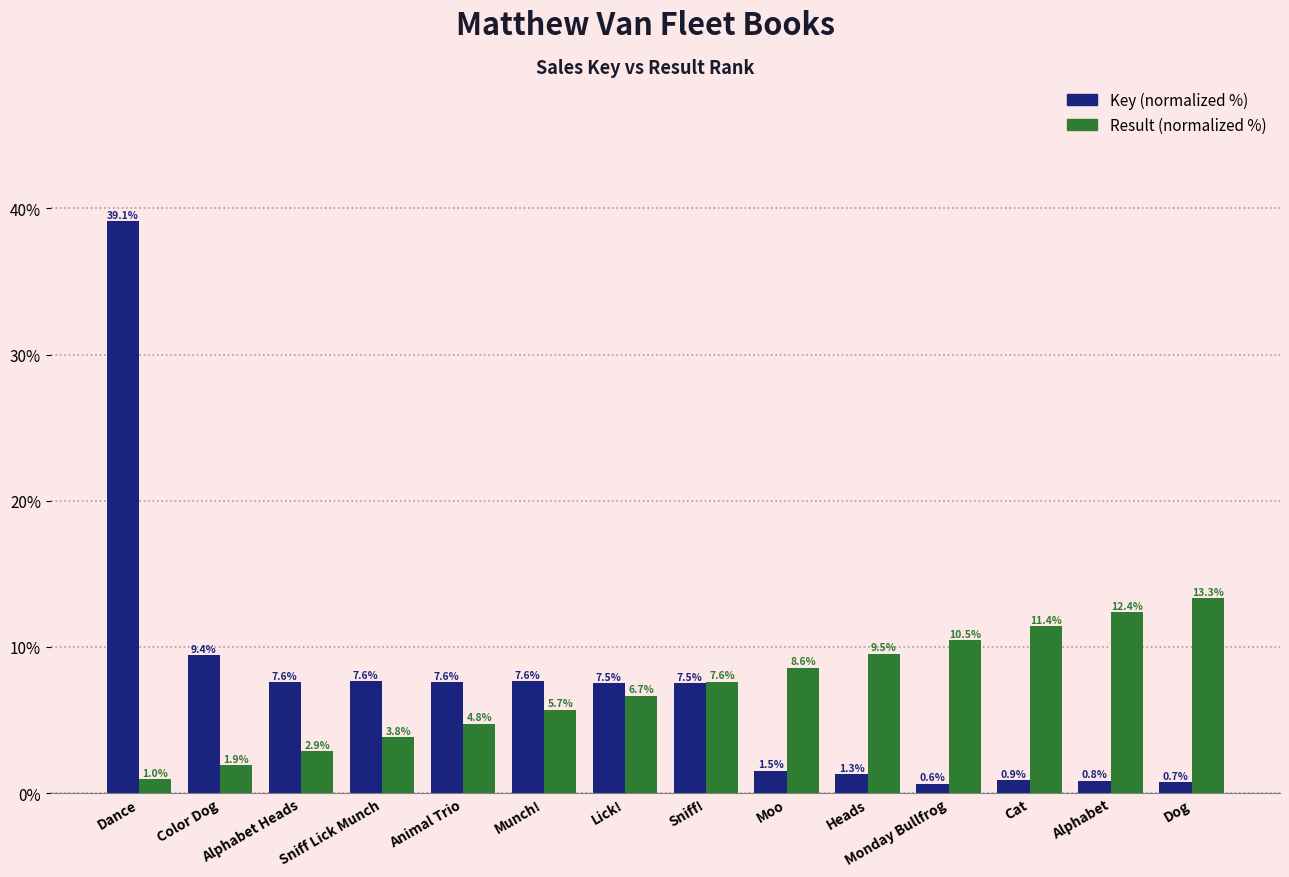

Reading left to right, what are all the values shown in this chart?

Key (normalized %): 39.1	9.4	7.6	7.6	7.6	7.6	7.5	7.5	1.5	1.3	0.6	0.9	0.8	0.7
Result (normalized %): 1.0	1.9	2.9	3.8	4.8	5.7	6.7	7.6	8.6	9.5	10.5	11.4	12.4	13.3